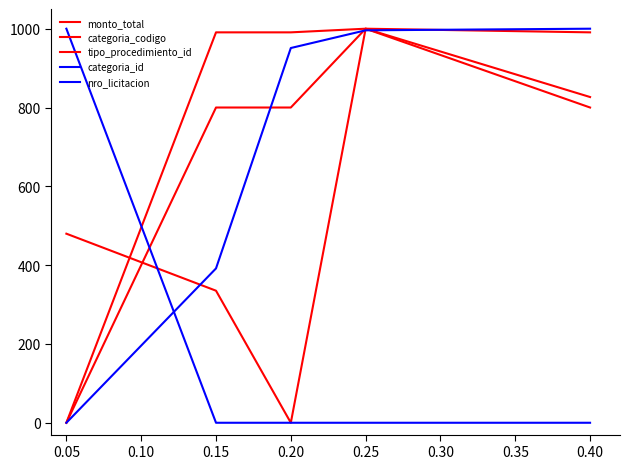

What is the difference between the maximum and minimum values in the nro_licitacion series?

1000.0